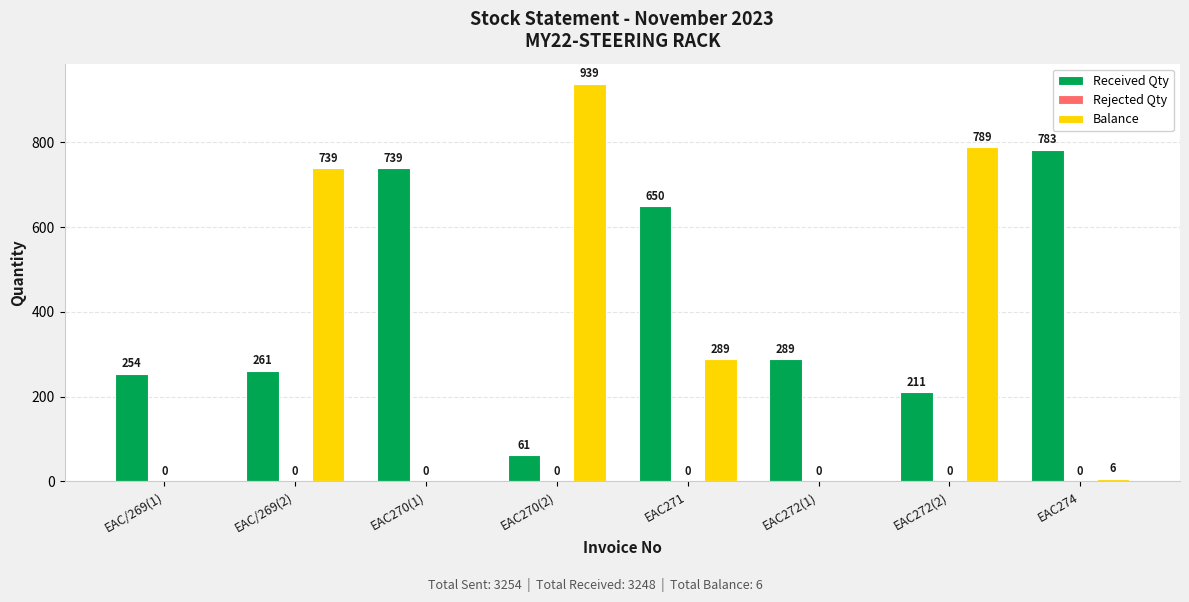

Reading left to right, extract all data points from this chart.

Received Qty: EAC/269(1)=254	EAC/269(2)=261	EAC270(1)=739	EAC270(2)=61	EAC271=650	EAC272(1)=289	EAC272(2)=211	EAC274=783
Balance: EAC/269(1)=0	EAC/269(2)=739	EAC270(1)=0	EAC270(2)=939	EAC271=289	EAC272(1)=0	EAC272(2)=789	EAC274=6